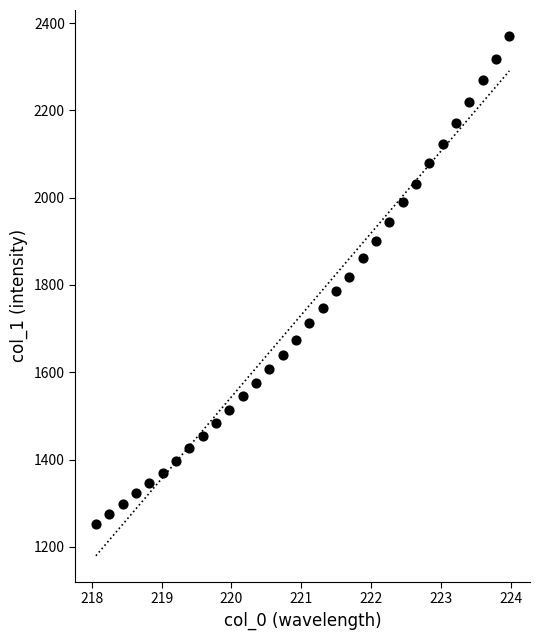

What is the range of Y values (max minus min)?

1117.0